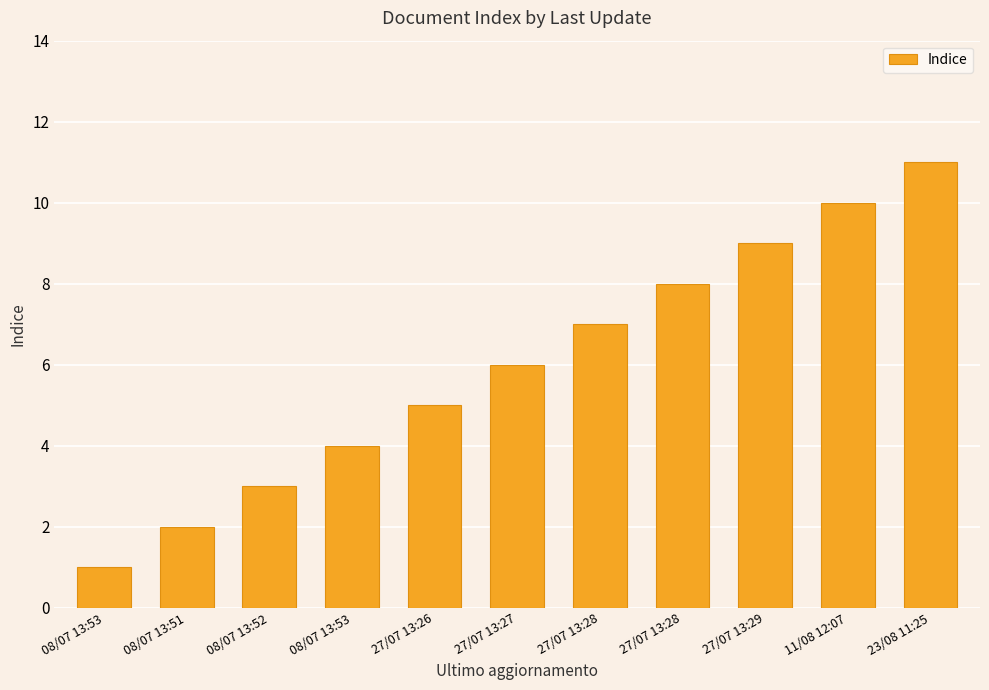

Which label corresponds to the largest value in the chart?

23/08 11:25